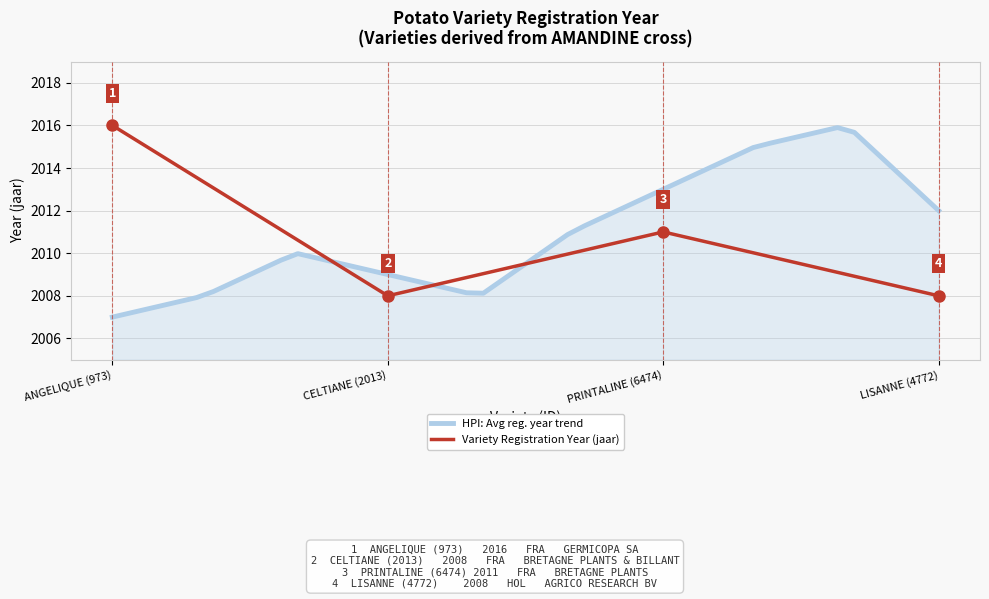

What is the maximum value shown in the chart?

2016